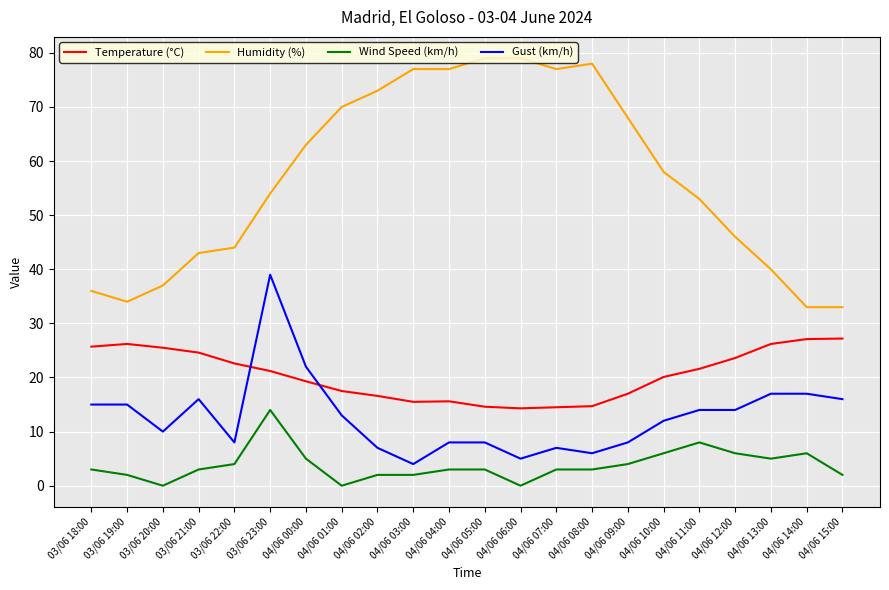

Is the value of Wind Speed (km/h) at 04/06 11:00 greater than the value of Temperature (°C) at 04/06 12:00?

No